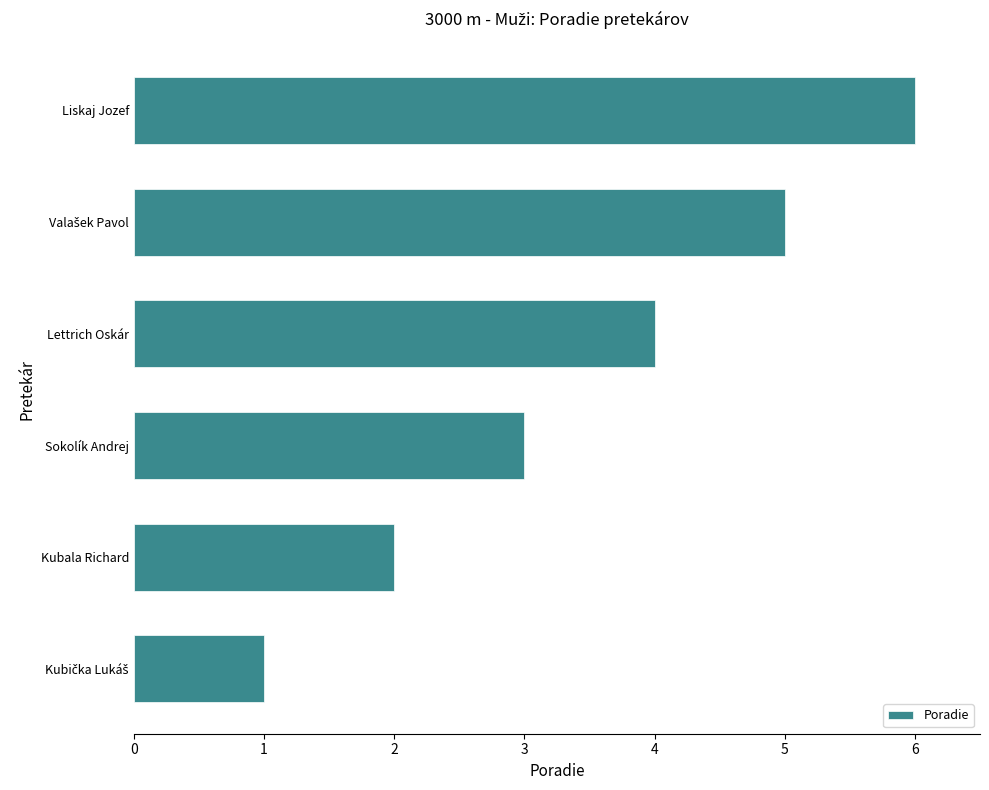

What is the approximate value at Sokolík Andrej?

3